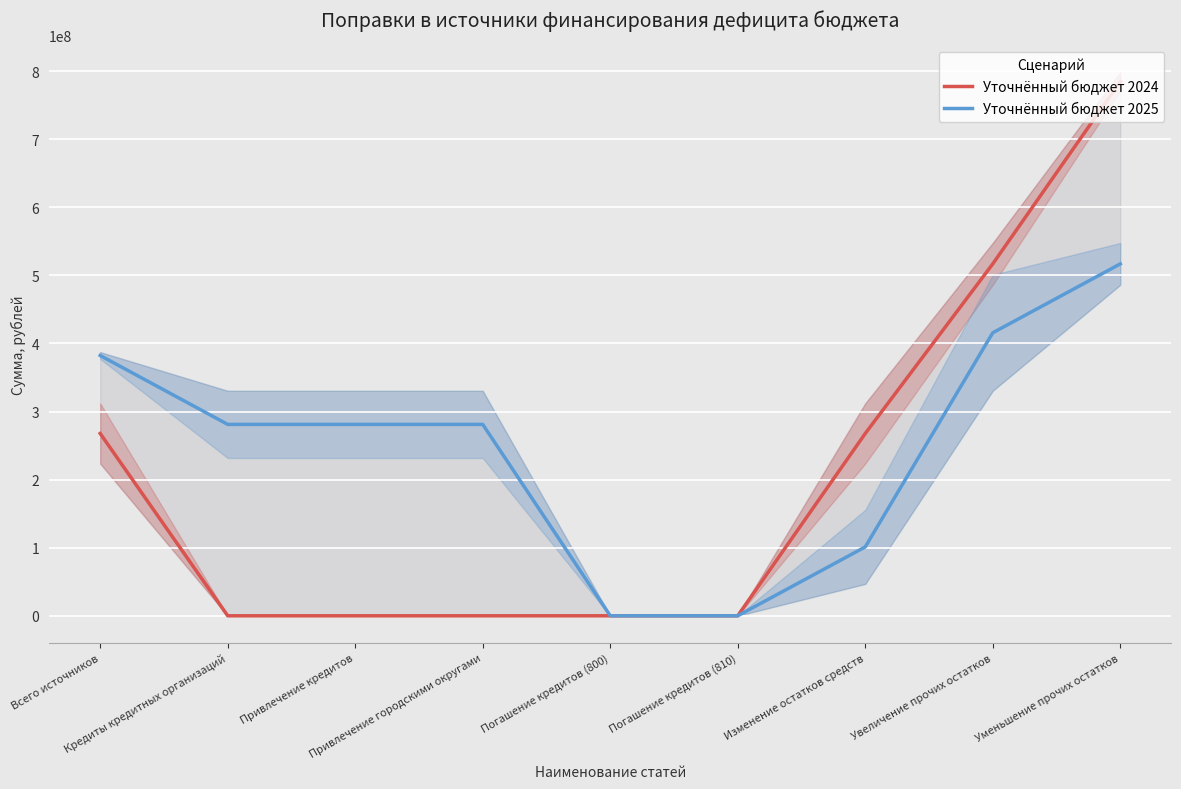

Does the chart display data point markers on the line(s)?

No